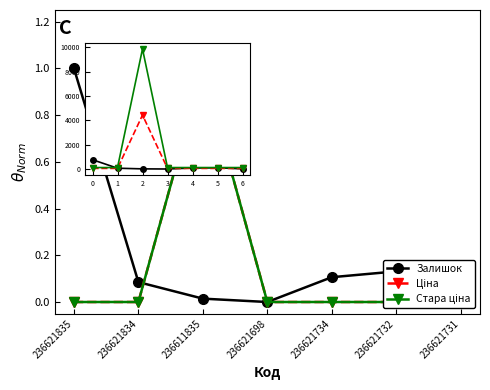

True or false: Стара ціна has a value of 124.6 at 3.

True